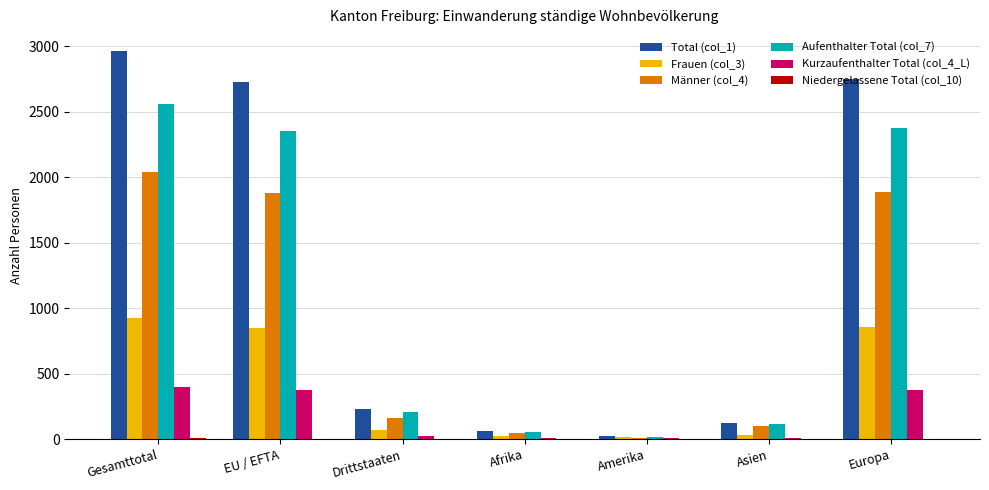

The Aufenthalter Total (col_7) series shows 208 at Drittstaaten. True or false?

True